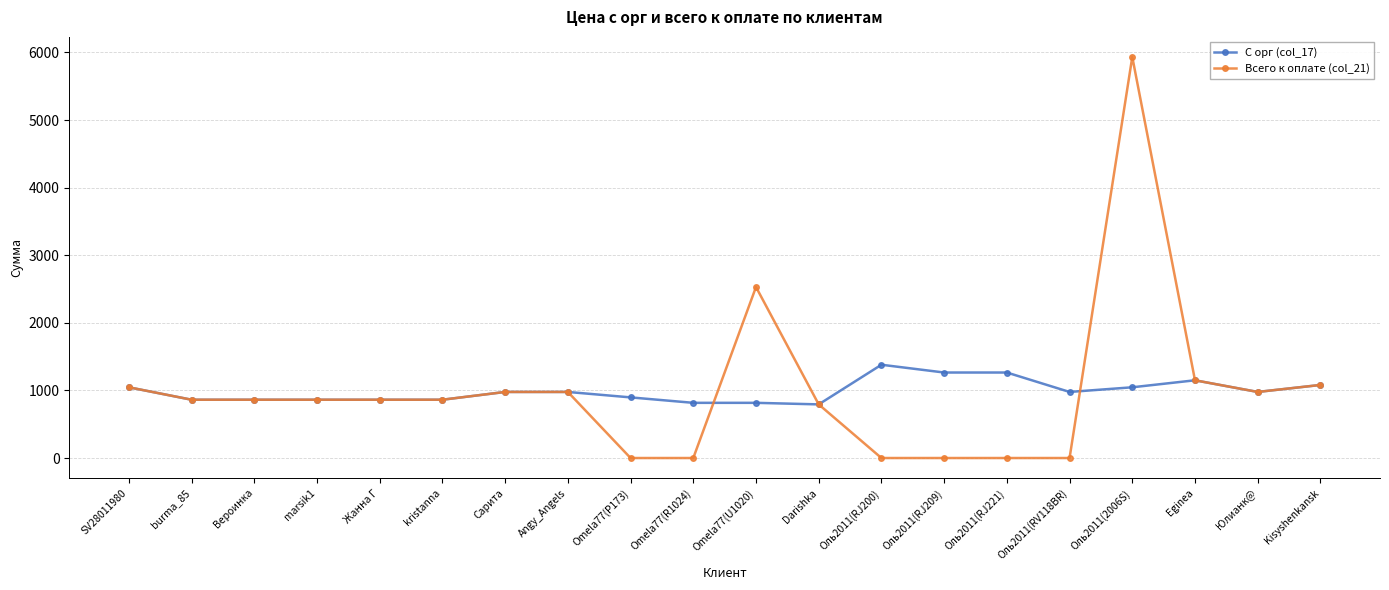

At which label does С орг (col_17) reach its peak?

Оль2011(RJ200)